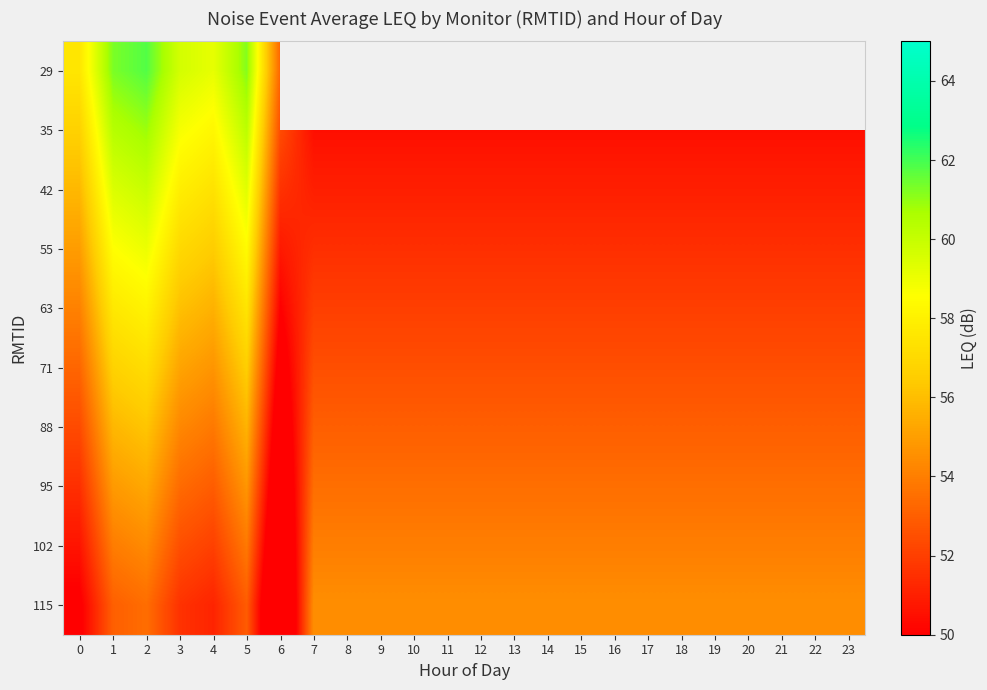

True or false: 102 has a value of 54.0 at 10.

True